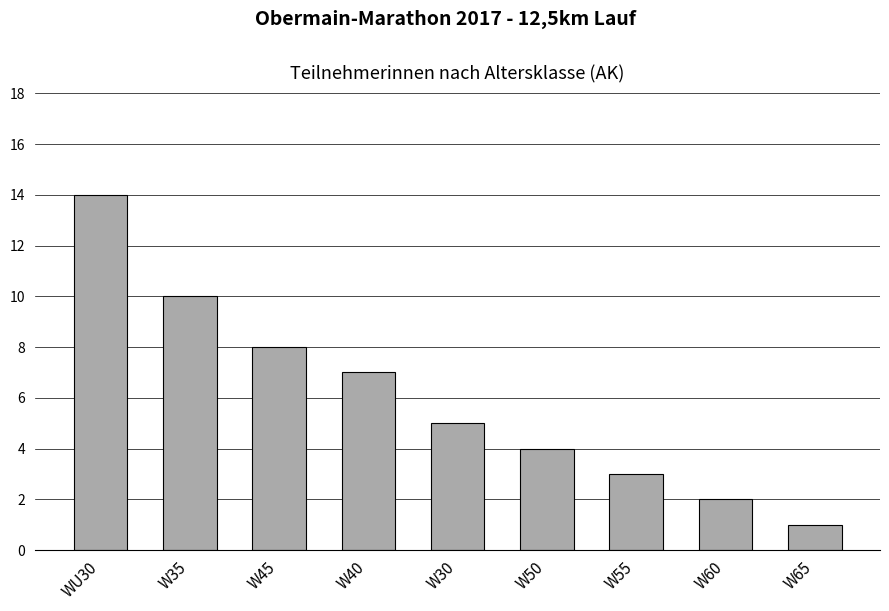

Rank the categories by value from highest to lowest.

WU30, W35, W45, W40, W30, W50, W55, W60, W65